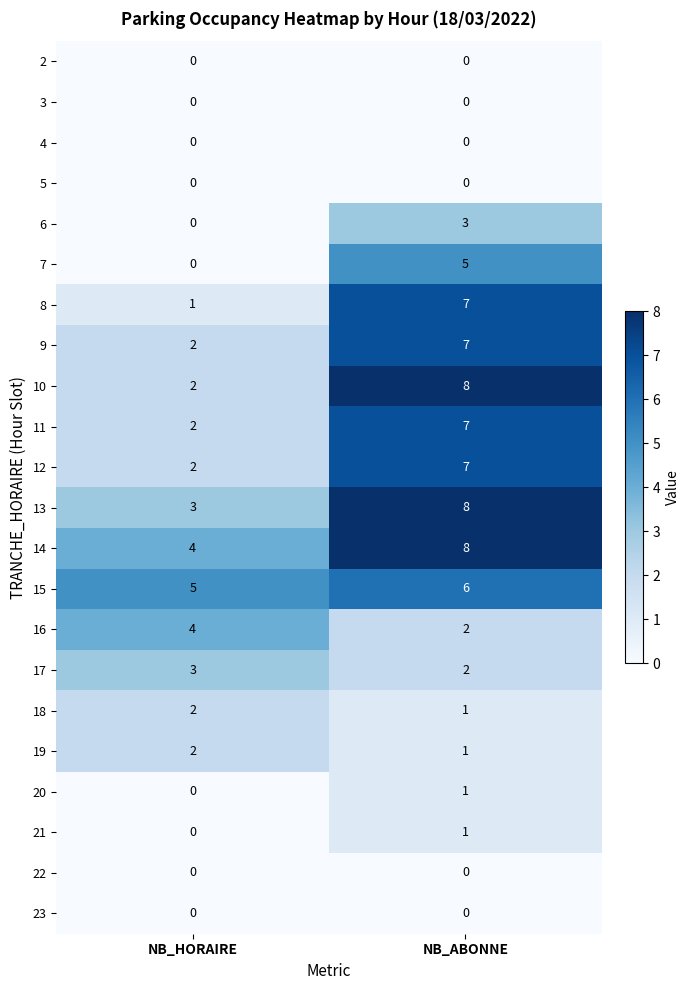

What is the sum of the 13 values at NB_ABONNE and NB_HORAIRE?

11